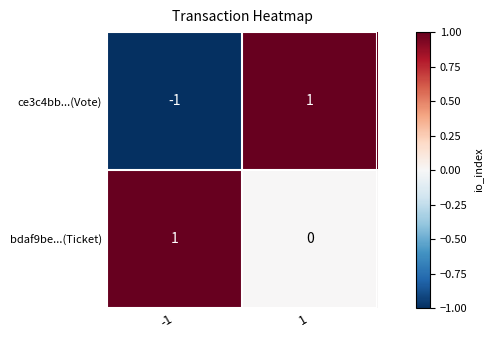

Reading left to right, transcribe all the data shown in this chart.

ce3c4bb...(Vote): -1	1
bdaf9be...(Ticket): 1	0